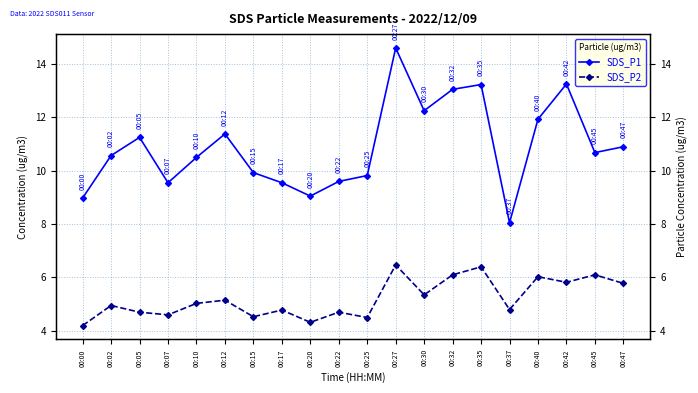

What is the value of the SDS_P1 point at the 8th from the left?

9.6